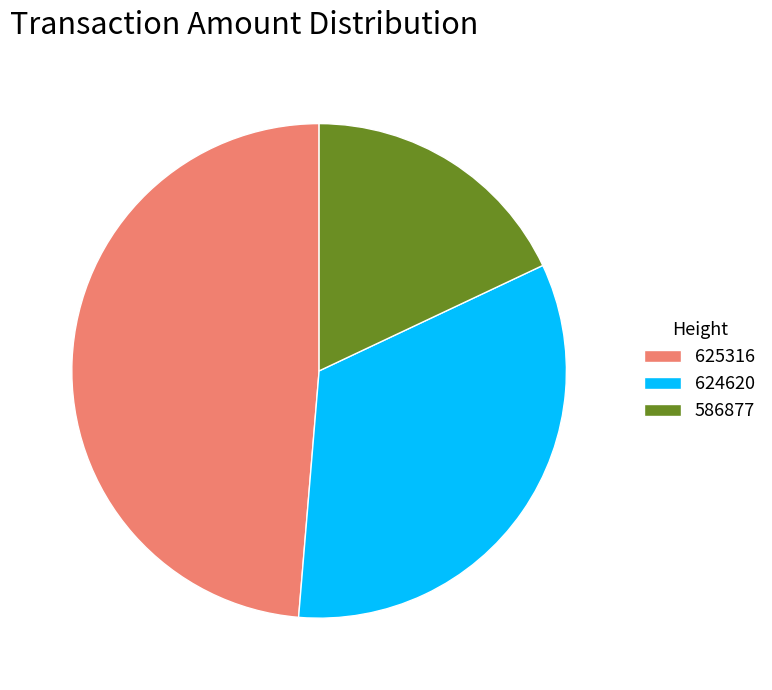

What is the smallest slice in the pie chart?

586877